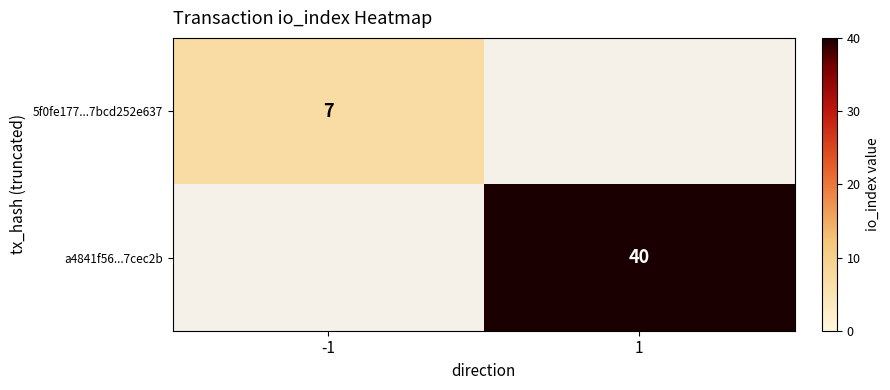

The a4841f56...7cec2b series shows 40 at 1. True or false?

True